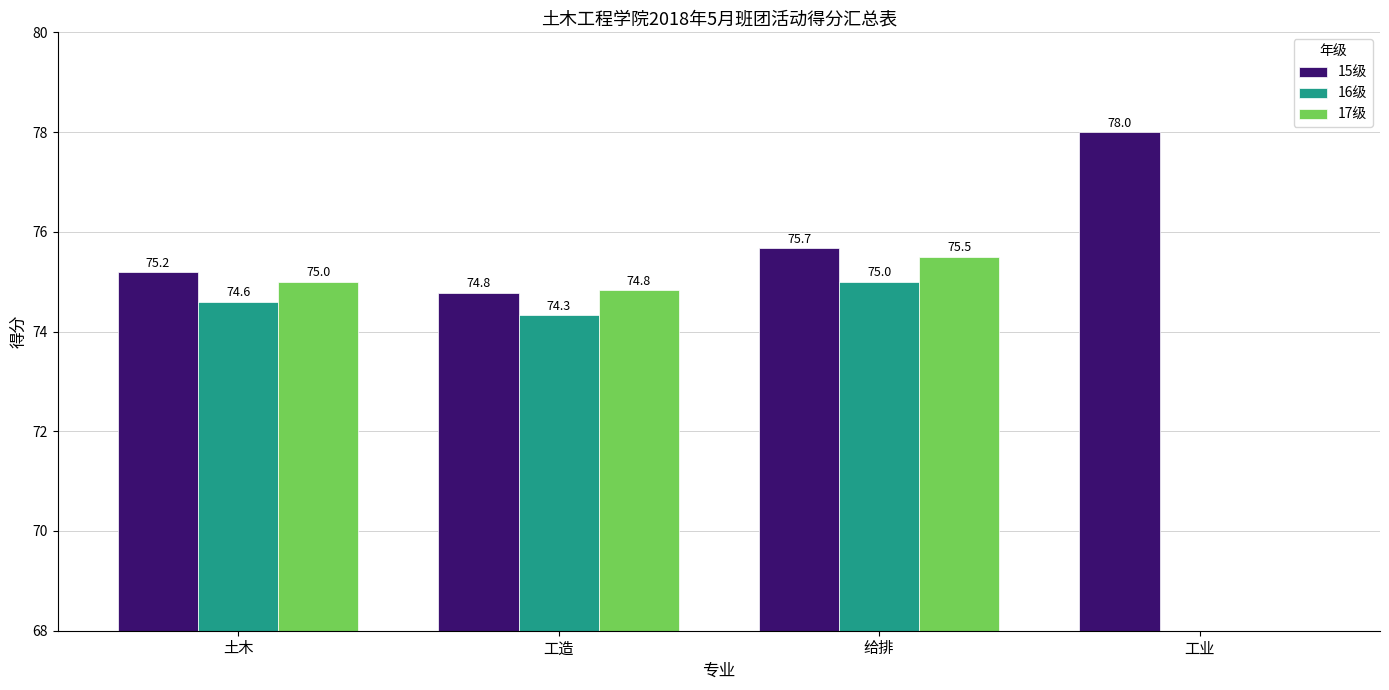

At which label is 17级 closest to 37?

工业